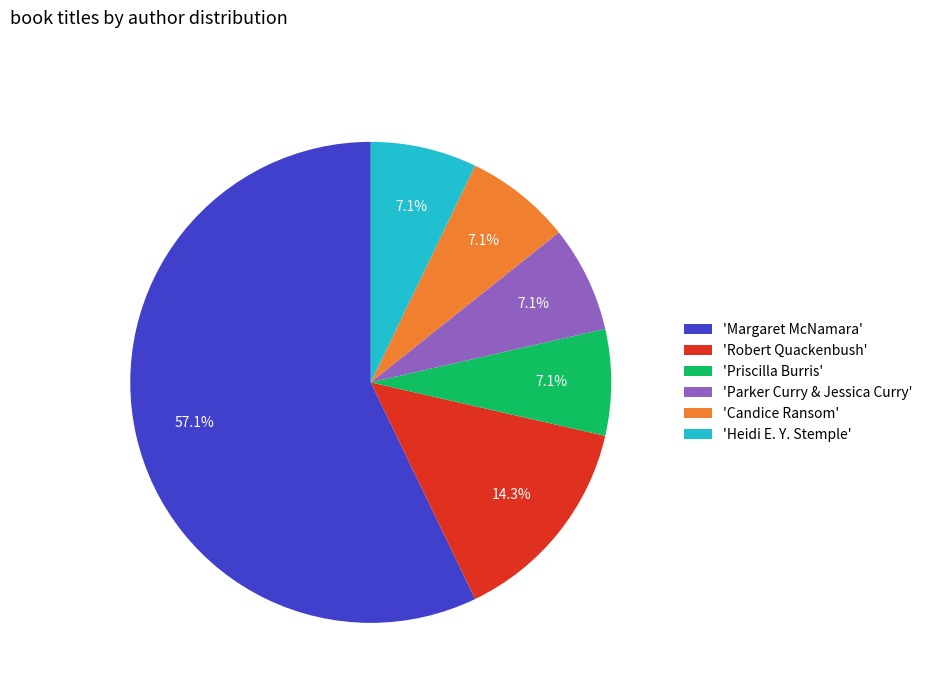

Between 'Candice Ransom' and 'Margaret McNamara', which is larger?

'Margaret McNamara'